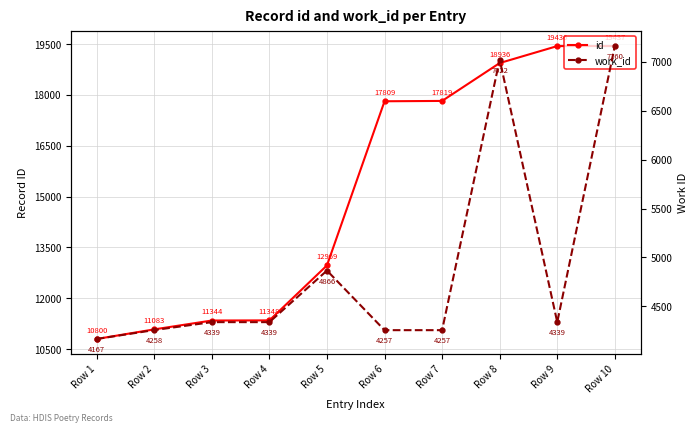

Reading right to left, what are all the values shown in this chart?

id: 19437	19436	18936	17819	17809	12969	11348	11344	11083	10800
work_id: 7160	4339	7022	4257	4257	4866	4339	4339	4258	4167